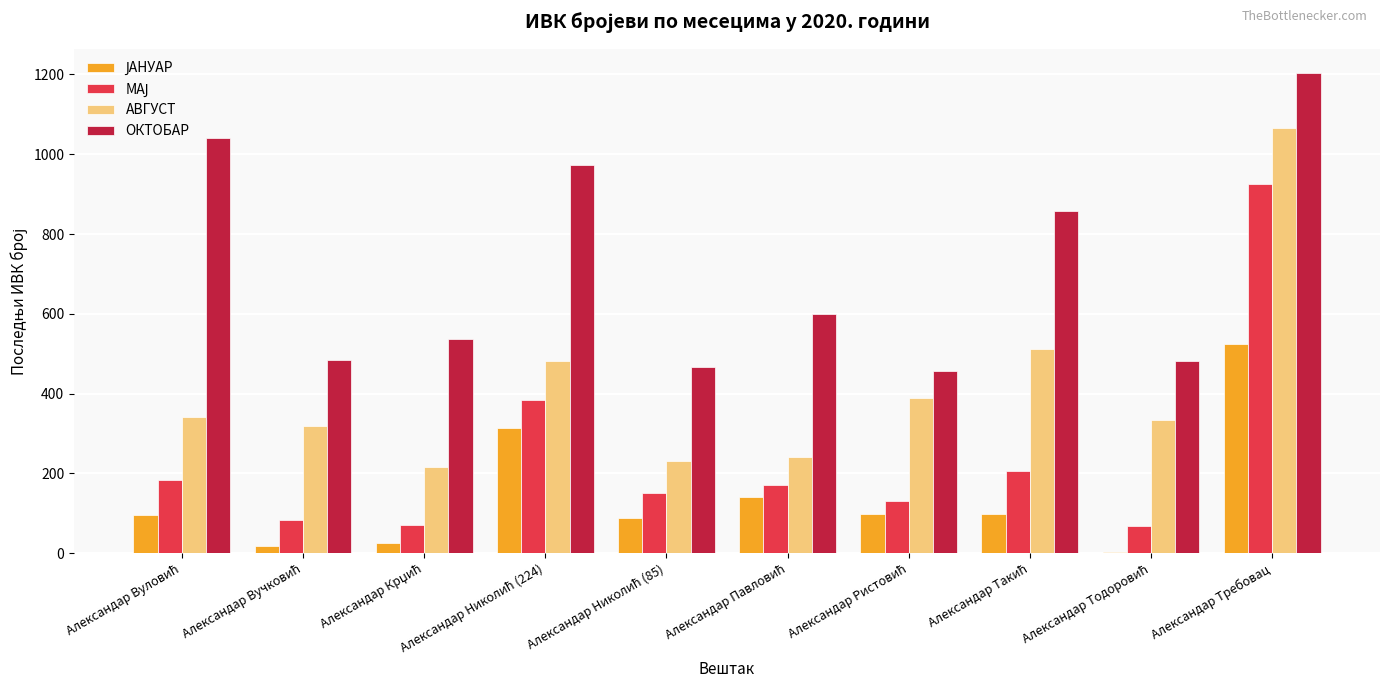

Which series has the largest total across all categories?

ОКТОБАР